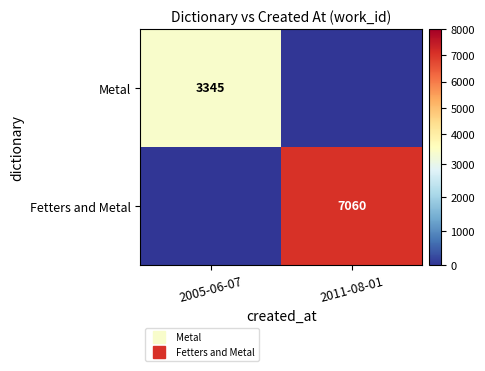

Which category has the highest value across all series?

2011-08-01